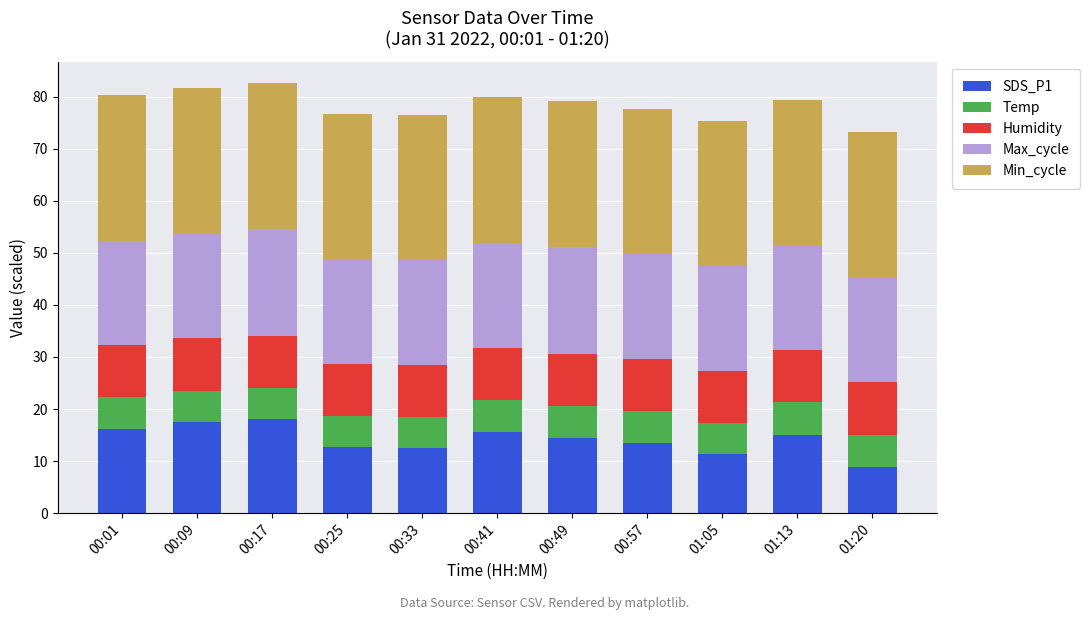

What is the minimum value for SDS_P1?

8.9